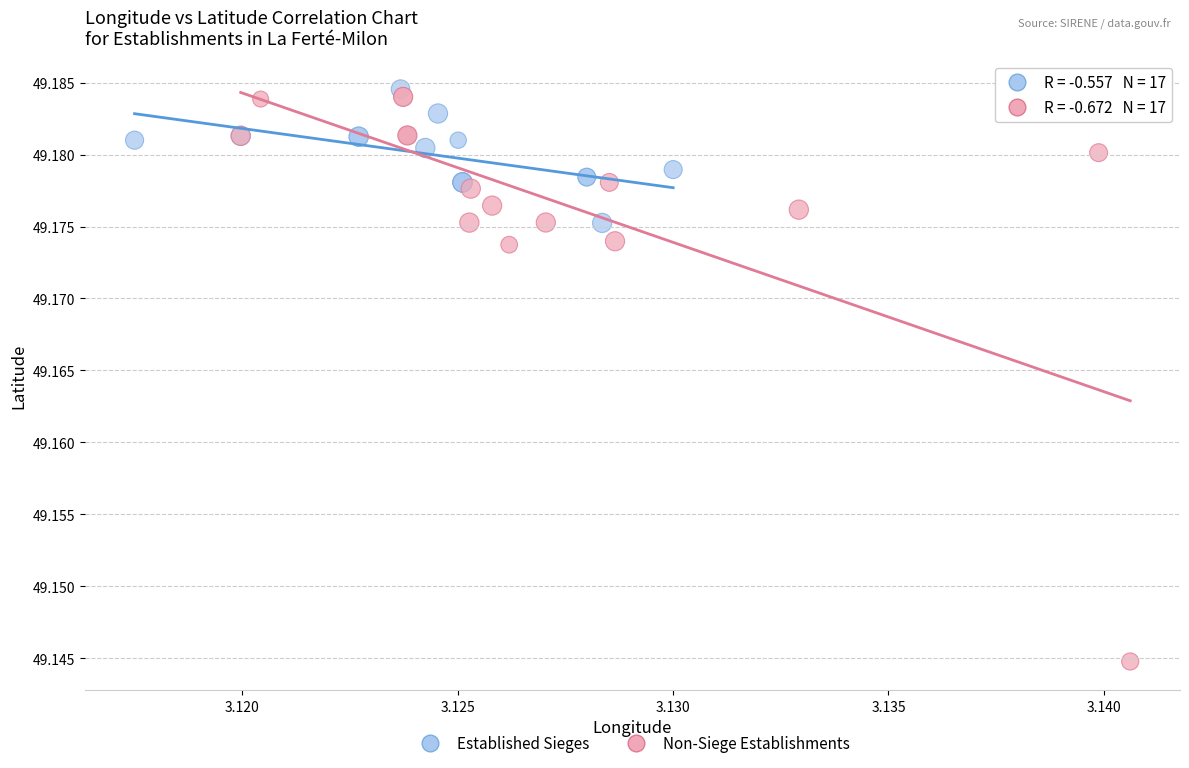

Which series has the largest Y range (max minus min)?

Non-Siege Establishments